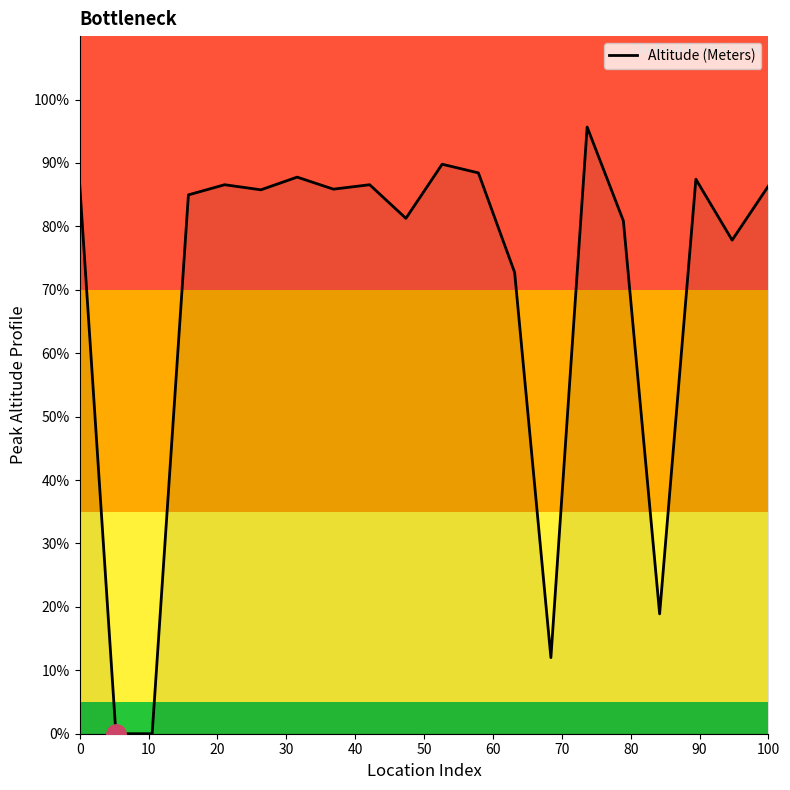

What is the greatest value displayed?

95.7